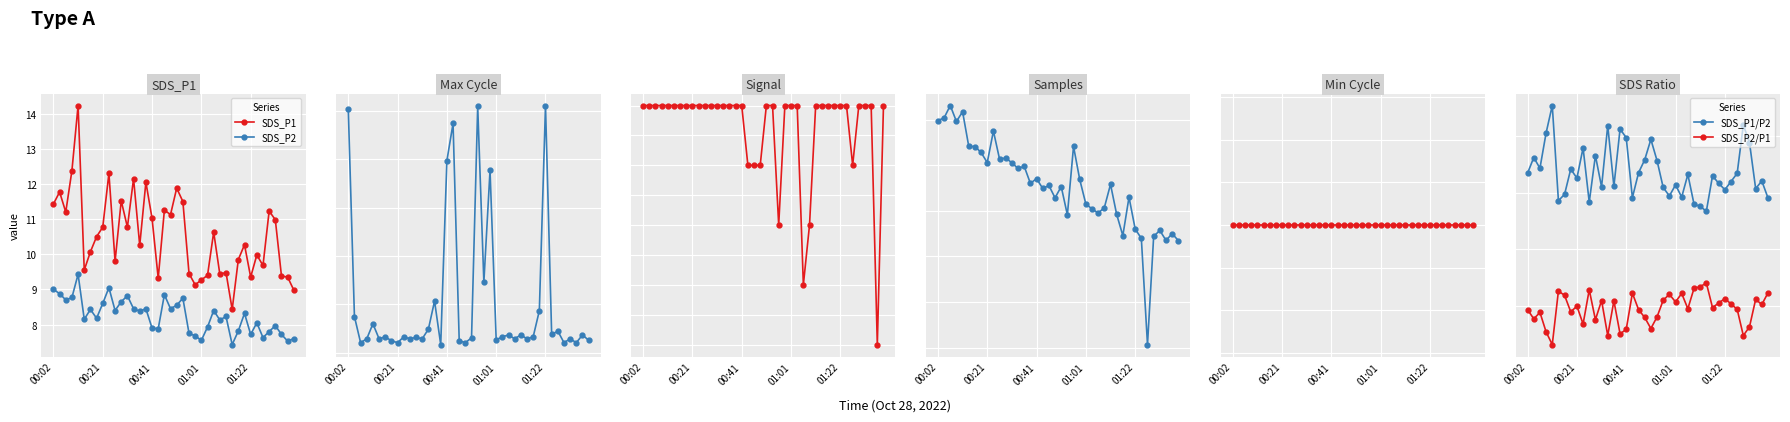

Where does the SDS_P1 series first go above 10?

00:02